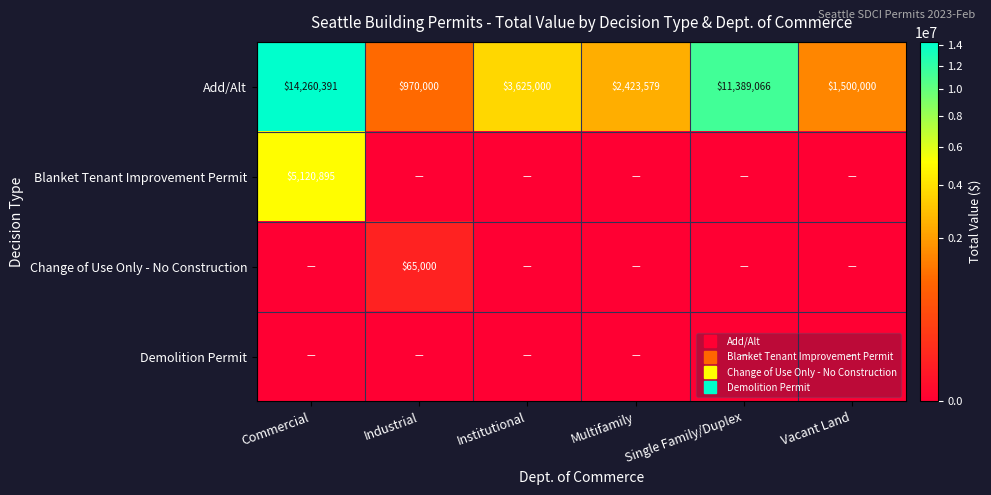

At Vacant Land, list the series in order from largest to smallest.

Add/Alt, Blanket Tenant Improvement Permit, Change of Use Only - No Construction, Demolition Permit